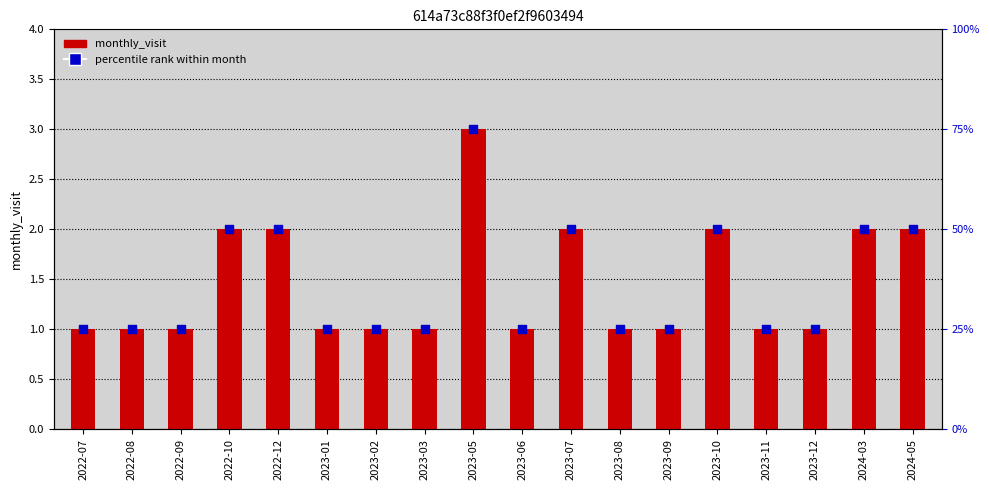

Is the value of percentile rank within month at 2023-02 greater than the value of monthly_visit at 2024-03?

No